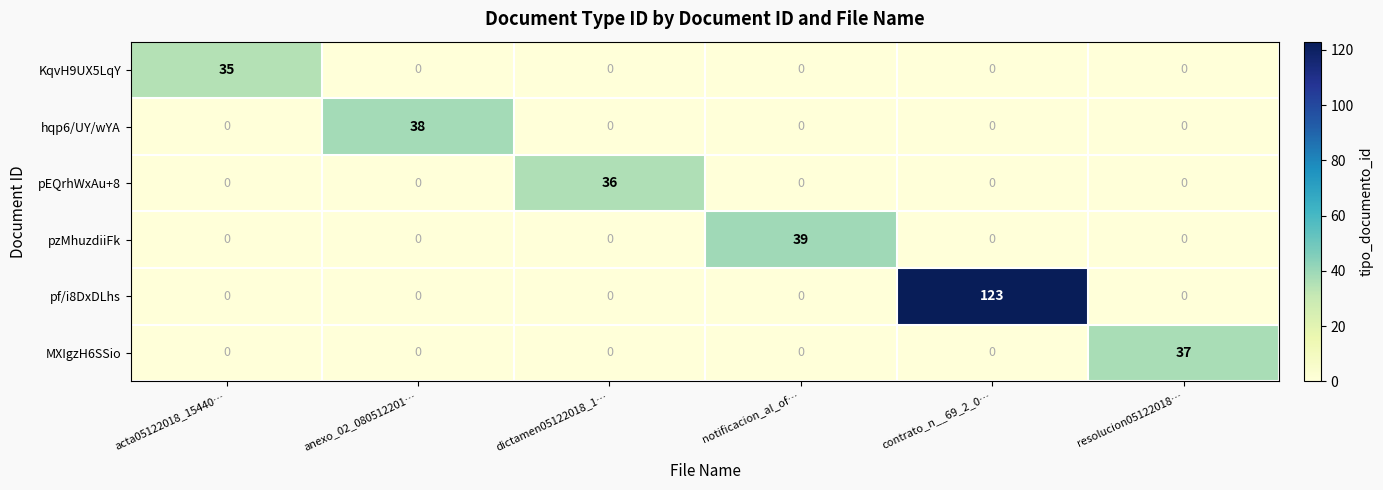

What is the difference between the highest and lowest values at dictamen05122018_1…?

36